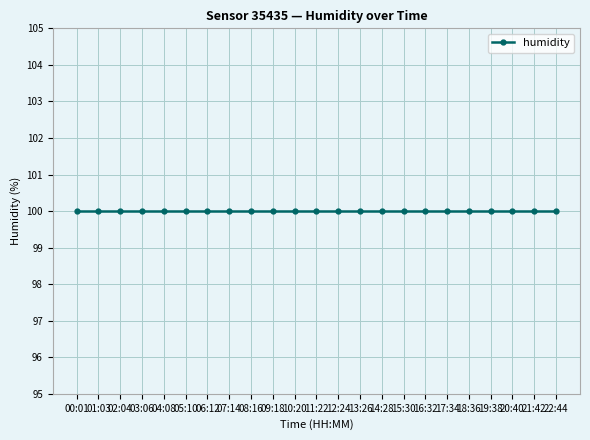

Which category has the lowest value across all series?

00:01